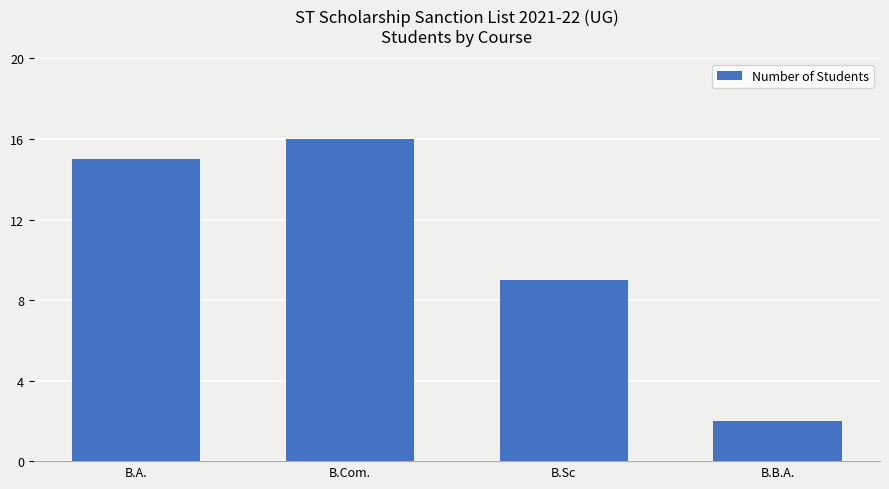

List the labels in order of value, smallest first.

B.B.A., B.Sc, B.A., B.Com.